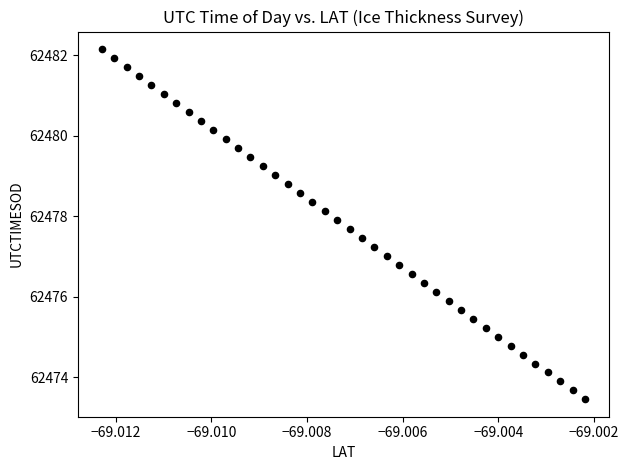

What is the range of Y values (max minus min)?

8.7